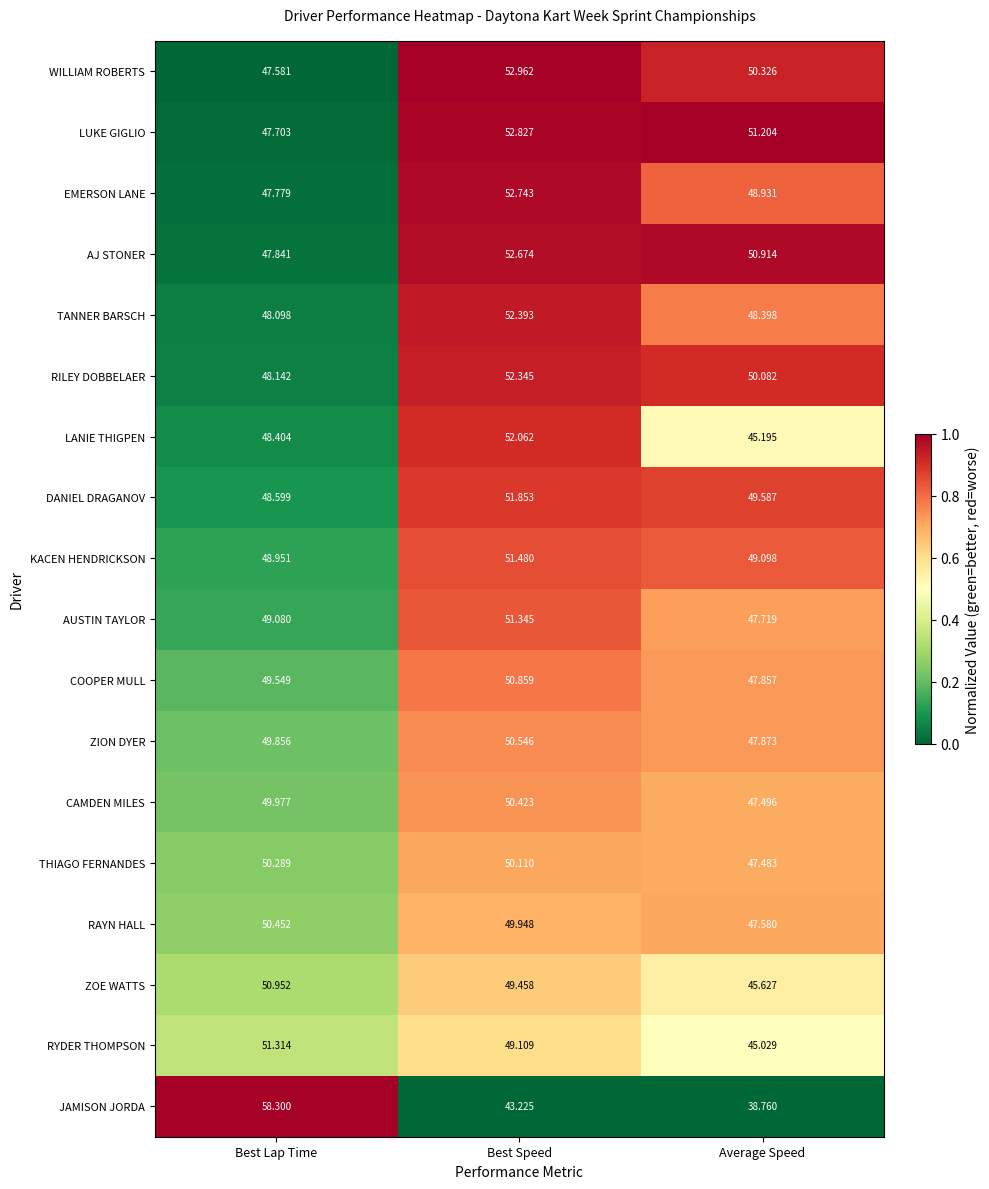

Which series has the widest spread of values?

JAMISON JORDA